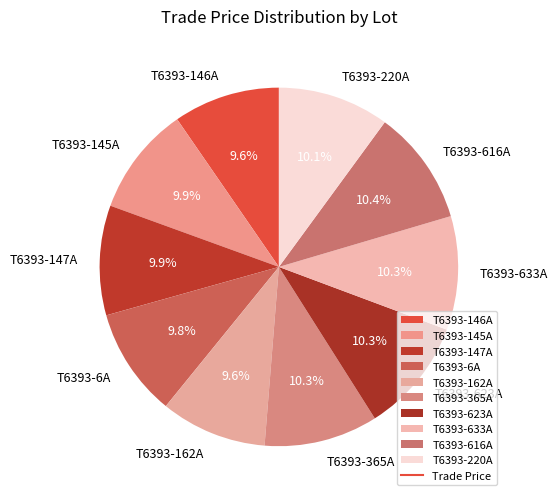

Does T6393-623A account for over 50% of the chart?

No